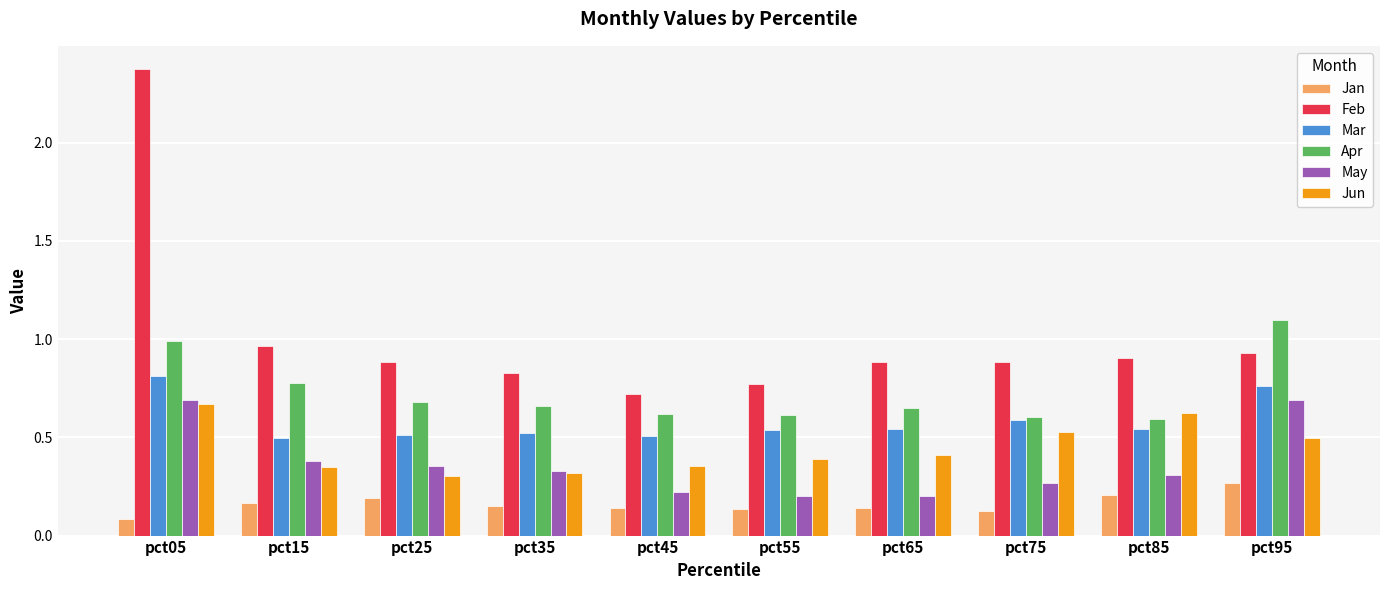

Is it true that May equals 0.2 at pct45?

True